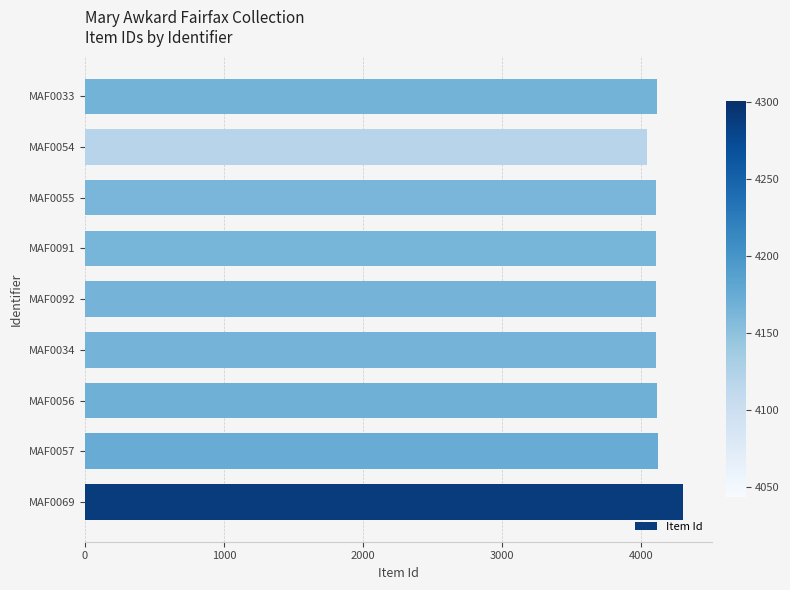

What is the approximate value at MAF0054, to the nearest 10?

4040